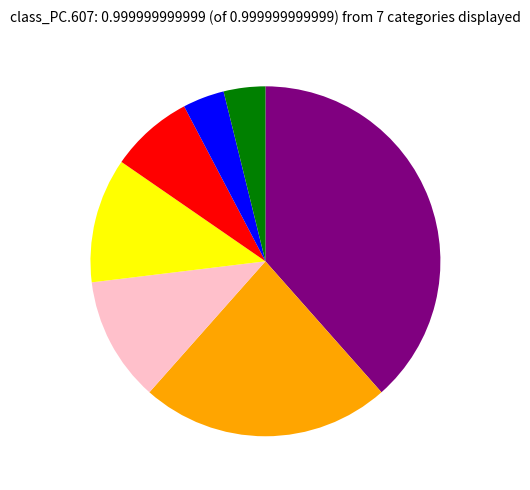

Is there a majority slice in this chart?

No